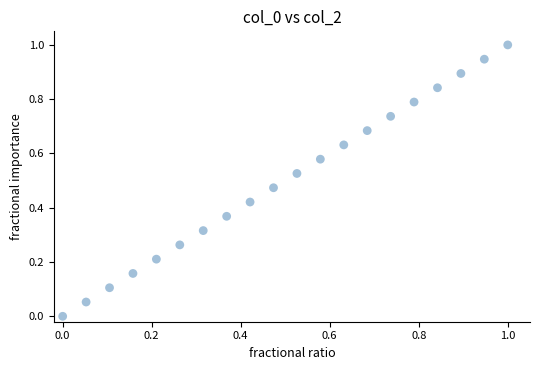

What is the range of X values (max minus min)?

1.0